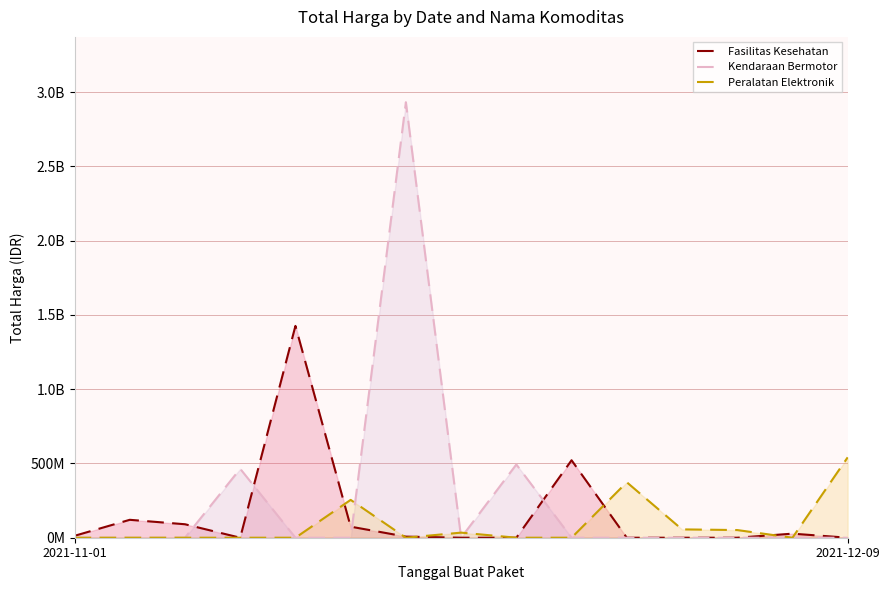

In Kendaraan Bermotor, how many points are lower than both neighbors (excluding endpoints)?

1